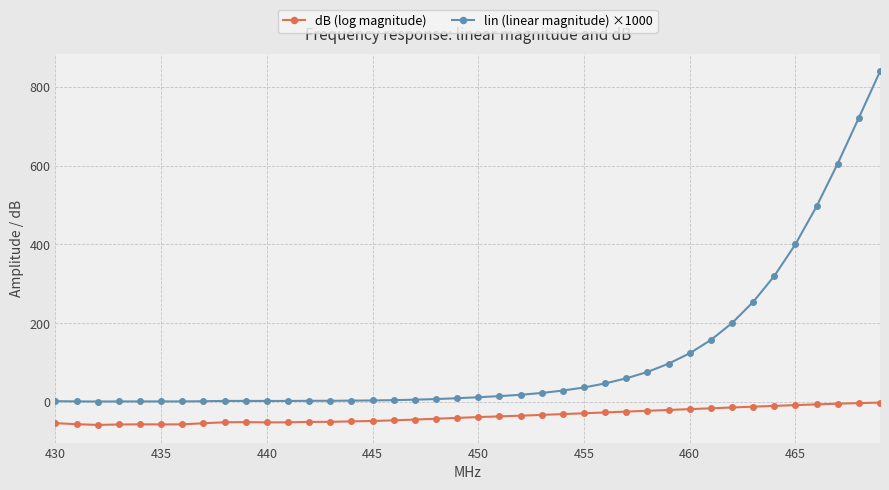

What is the difference between the maximum and minimum values in the dB (log magnitude) series?

56.7